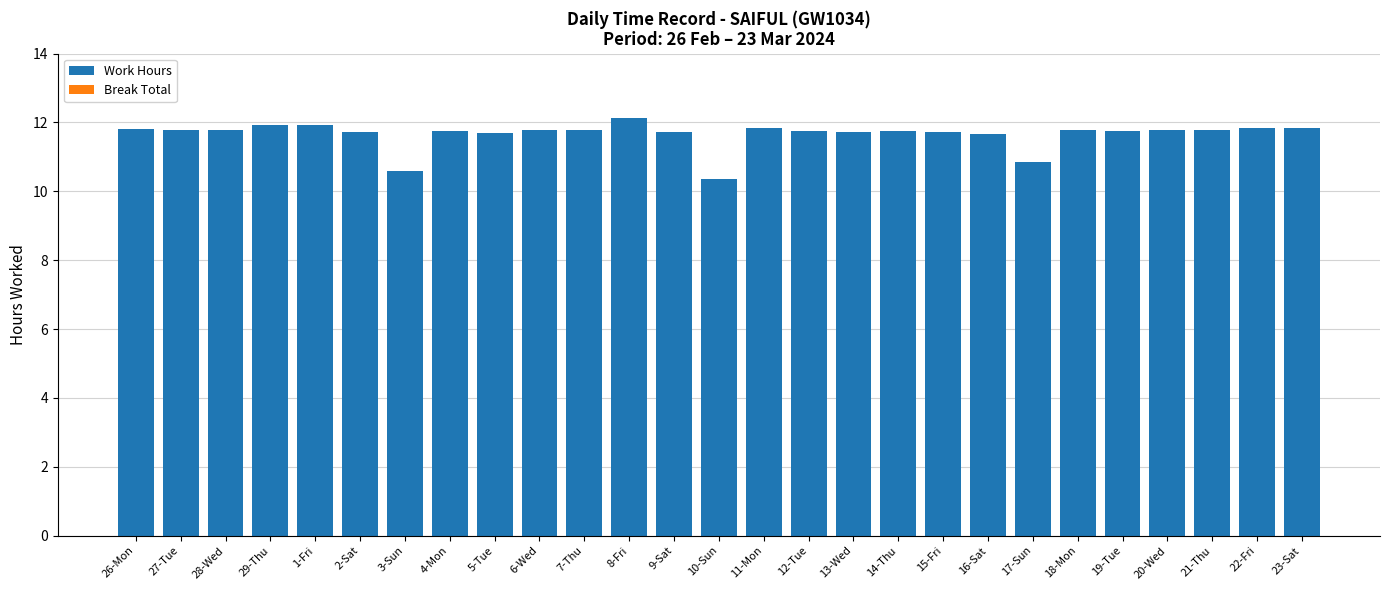

Is it true that the value at 20-Wed is 3.4?

False